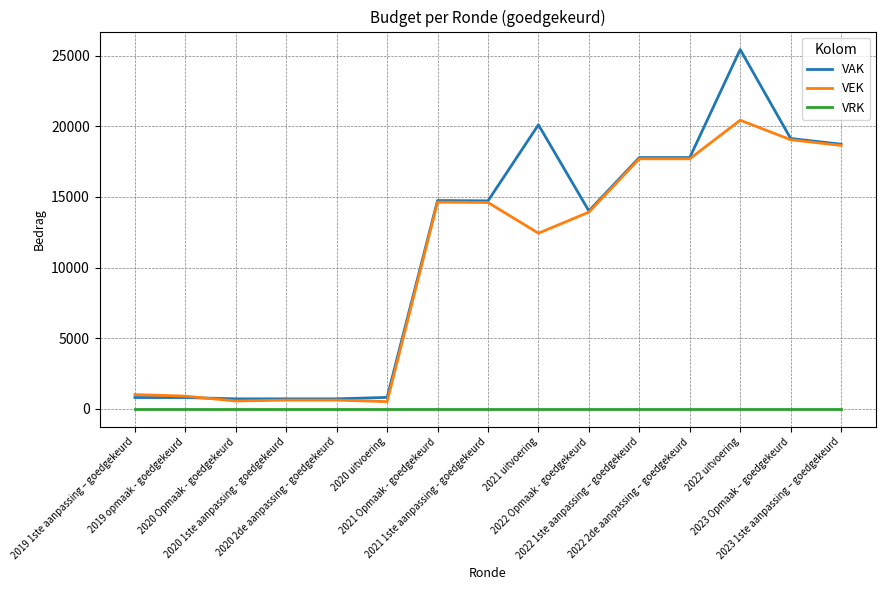

Does the chart have visible grid lines?

Yes